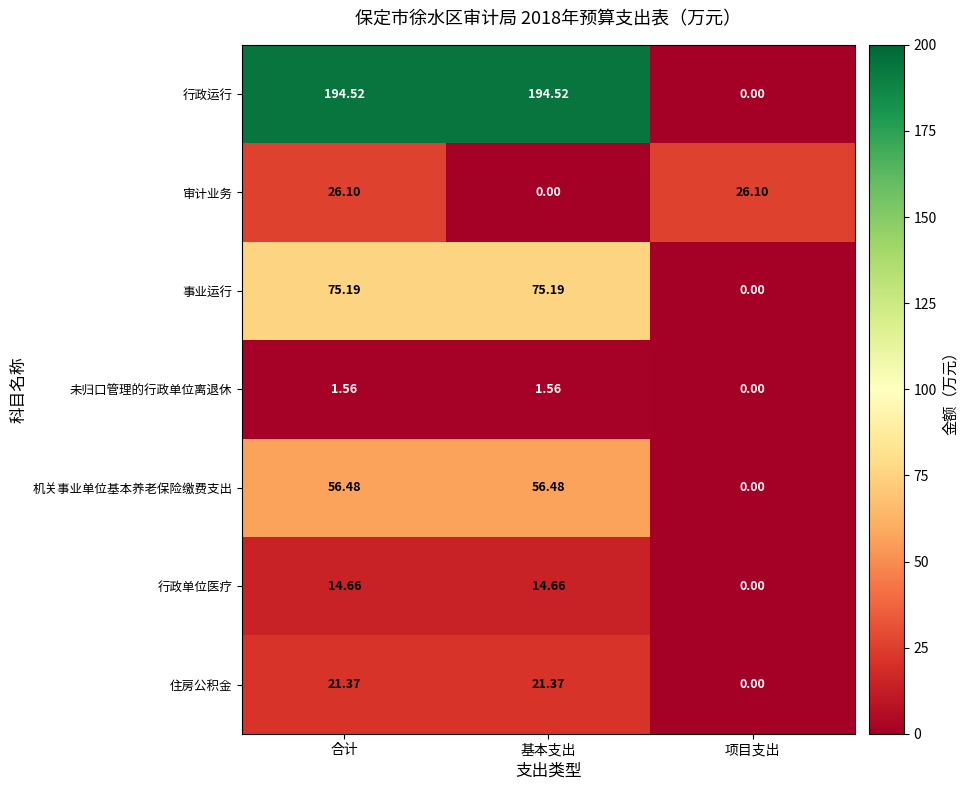

At which label does 行政单位医疗 first exceed 14?

合计